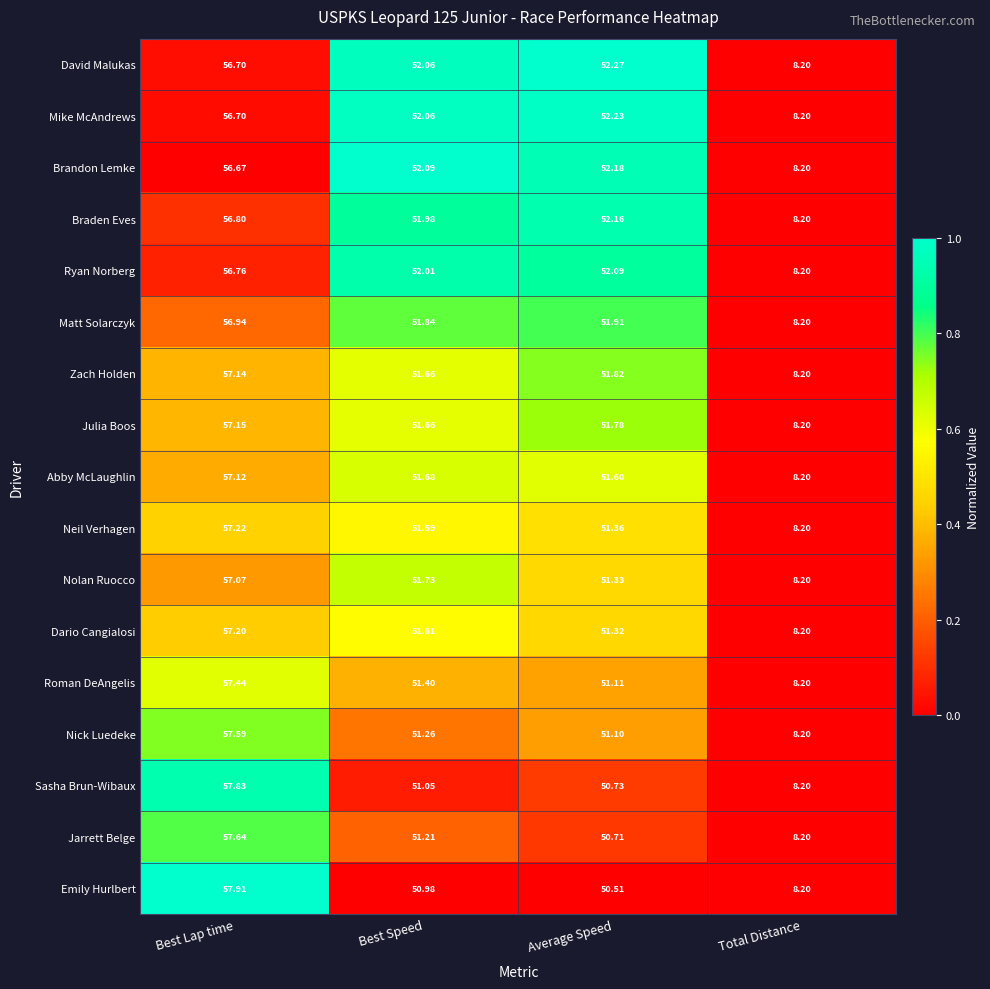

Between Best Lap time and Best Speed, which series saw the biggest shift?

Emily Hurlbert